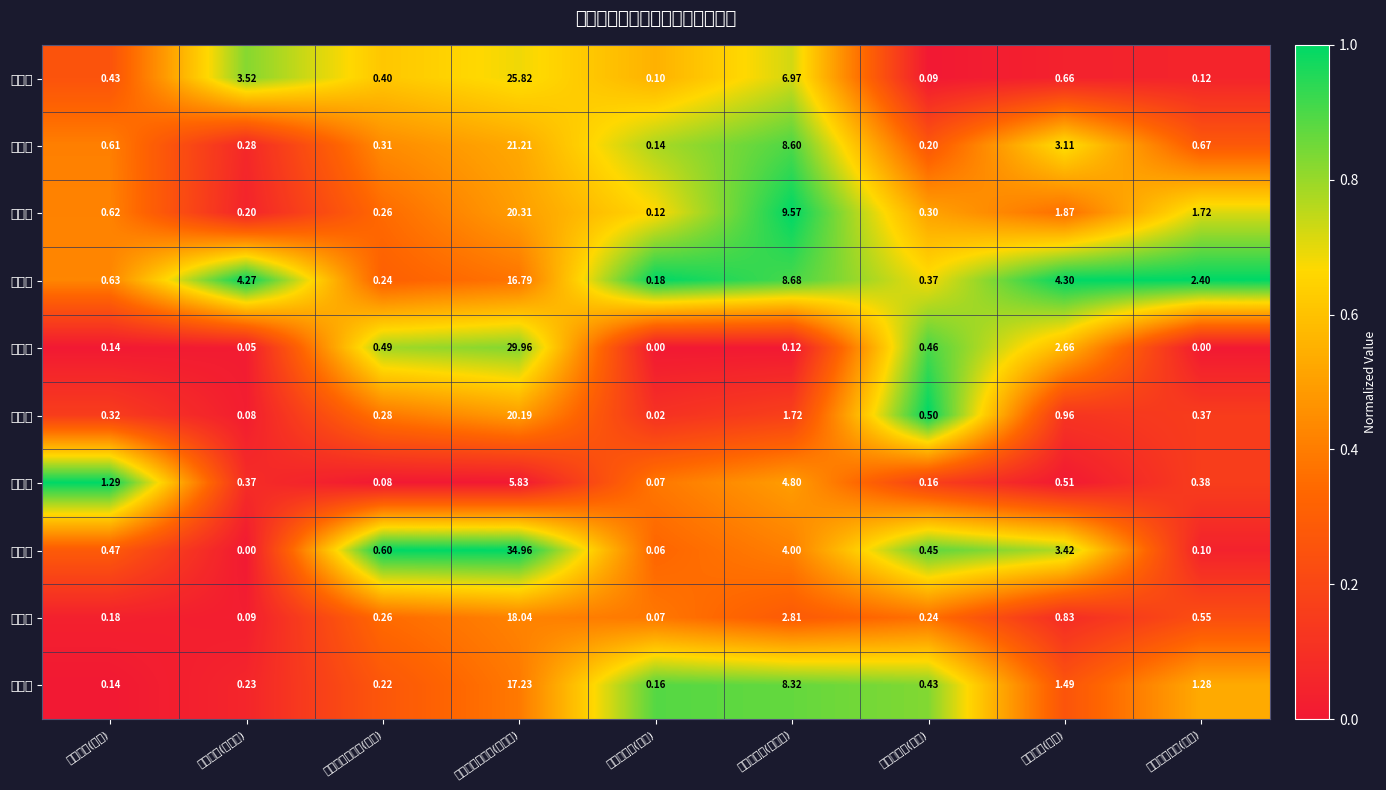

Reading right to left, transcribe all the data shown in this chart.

驿城区: 节水灌溉机械(万套)=0.1	农用水泵(万台)=0.7	机动脱粒机(万台)=0.1	玉米收割机(万千瓦)=7.0	玉米收割机(万台)=0.1	谷物联合收割机(万千瓦)=25.8	谷物联合收割机(万台)=0.4	动力机械(万千瓦)=3.5	动力机械(万台)=0.4
西平县: 节水灌溉机械(万套)=0.7	农用水泵(万台)=3.1	机动脱粒机(万台)=0.2	玉米收割机(万千瓦)=8.6	玉米收割机(万台)=0.1	谷物联合收割机(万千瓦)=21.2	谷物联合收割机(万台)=0.3	动力机械(万千瓦)=0.3	动力机械(万台)=0.6
上蔡县: 节水灌溉机械(万套)=1.7	农用水泵(万台)=1.9	机动脱粒机(万台)=0.3	玉米收割机(万千瓦)=9.6	玉米收割机(万台)=0.1	谷物联合收割机(万千瓦)=20.3	谷物联合收割机(万台)=0.3	动力机械(万千瓦)=0.2	动力机械(万台)=0.6
平舆县: 节水灌溉机械(万套)=2.4	农用水泵(万台)=4.3	机动脱粒机(万台)=0.4	玉米收割机(万千瓦)=8.7	玉米收割机(万台)=0.2	谷物联合收割机(万千瓦)=16.8	谷物联合收割机(万台)=0.2	动力机械(万千瓦)=4.3	动力机械(万台)=0.6
正阳县: 节水灌溉机械(万套)=0.0	农用水泵(万台)=2.7	机动脱粒机(万台)=0.5	玉米收割机(万千瓦)=0.1	玉米收割机(万台)=0.0	谷物联合收割机(万千瓦)=30.0	谷物联合收割机(万台)=0.5	动力机械(万千瓦)=0.1	动力机械(万台)=0.1
确山县: 节水灌溉机械(万套)=0.4	农用水泵(万台)=1.0	机动脱粒机(万台)=0.5	玉米收割机(万千瓦)=1.7	玉米收割机(万台)=0.0	谷物联合收割机(万千瓦)=20.2	谷物联合收割机(万台)=0.3	动力机械(万千瓦)=0.1	动力机械(万台)=0.3
泌阳县: 节水灌溉机械(万套)=0.4	农用水泵(万台)=0.5	机动脱粒机(万台)=0.2	玉米收割机(万千瓦)=4.8	玉米收割机(万台)=0.1	谷物联合收割机(万千瓦)=5.8	谷物联合收割机(万台)=0.1	动力机械(万千瓦)=0.4	动力机械(万台)=1.3
汝南县: 节水灌溉机械(万套)=0.1	农用水泵(万台)=3.4	机动脱粒机(万台)=0.5	玉米收割机(万千瓦)=4.0	玉米收割机(万台)=0.1	谷物联合收割机(万千瓦)=35.0	谷物联合收割机(万台)=0.6	动力机械(万千瓦)=0.0	动力机械(万台)=0.5
遂平县: 节水灌溉机械(万套)=0.6	农用水泵(万台)=0.8	机动脱粒机(万台)=0.2	玉米收割机(万千瓦)=2.8	玉米收割机(万台)=0.1	谷物联合收割机(万千瓦)=18.0	谷物联合收割机(万台)=0.3	动力机械(万千瓦)=0.1	动力机械(万台)=0.2
新蔡县: 节水灌溉机械(万套)=1.3	农用水泵(万台)=1.5	机动脱粒机(万台)=0.4	玉米收割机(万千瓦)=8.3	玉米收割机(万台)=0.2	谷物联合收割机(万千瓦)=17.2	谷物联合收割机(万台)=0.2	动力机械(万千瓦)=0.2	动力机械(万台)=0.1